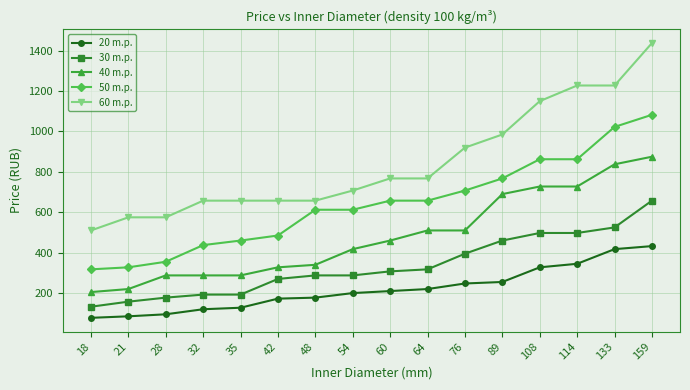

At which label does 30 m.p. first exceed 307?

60